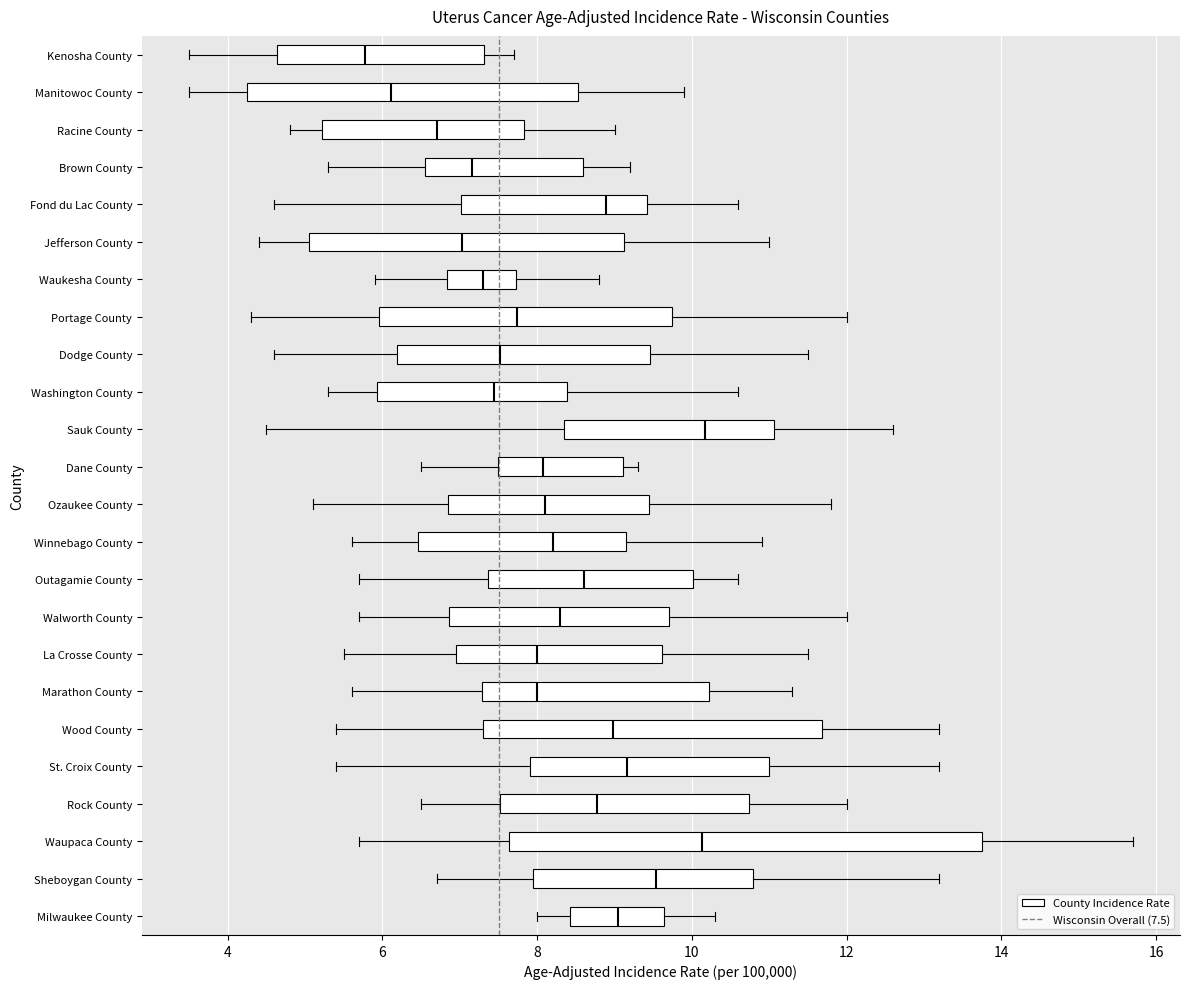

Where is the right edge of the box for Dane County on the x-axis? The values are not printed on the chart, so give them approximately, as read against the axis.

9.2